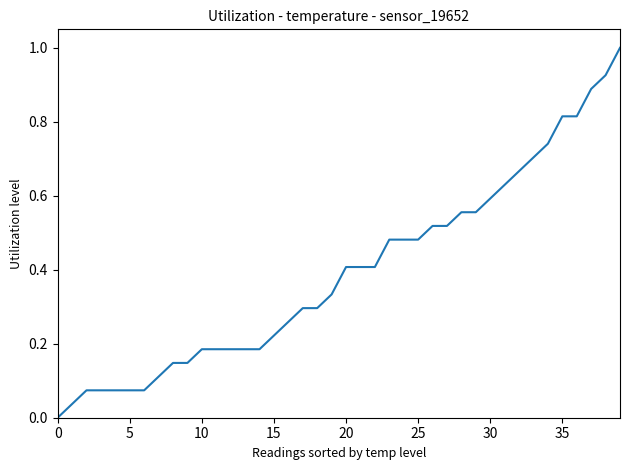

What is the greatest value displayed?

1.0